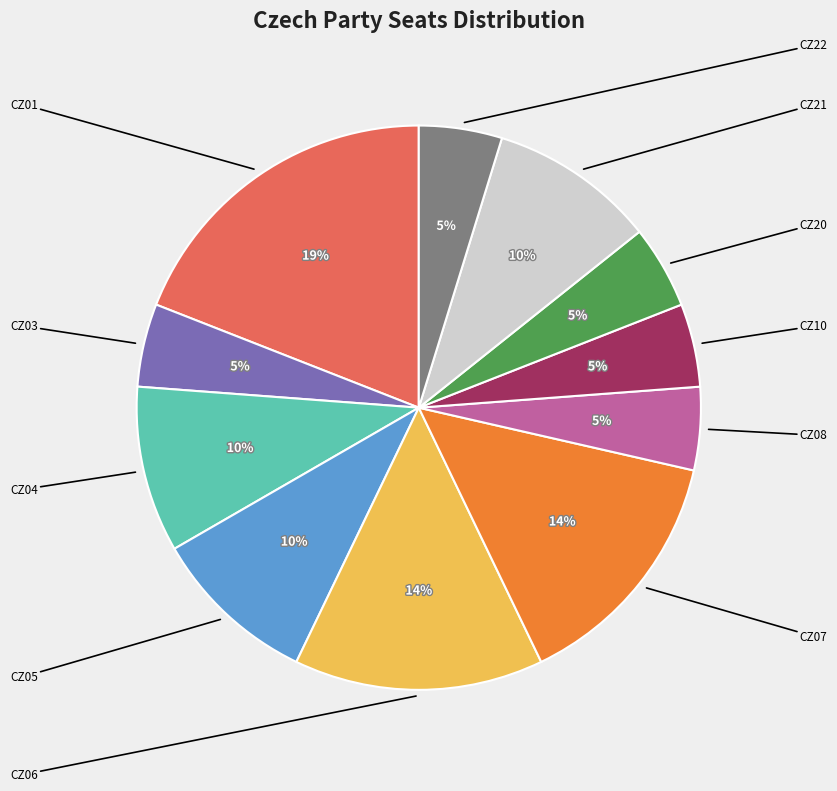

To the nearest percent, what is the difference between the largest and smallest slice percentages?

14%